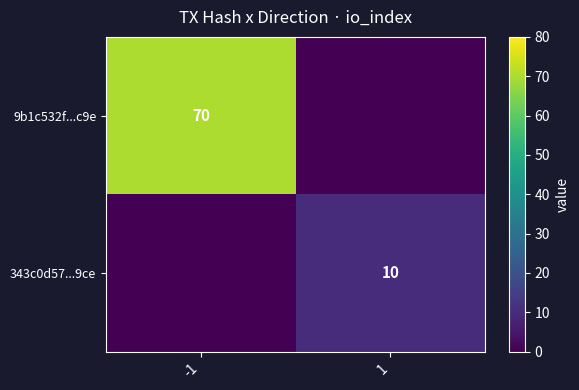

True or false: 9b1c532f...c9e has a value of 70 at -1.

True